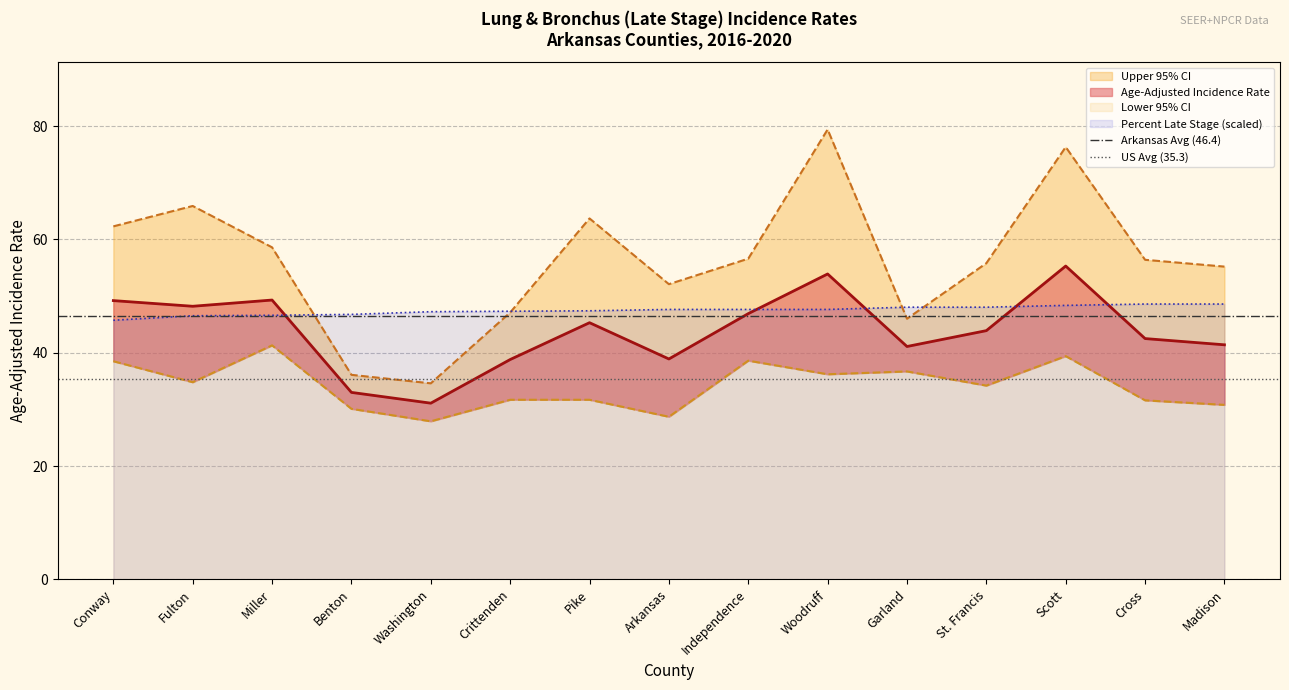

True or false: Percent Late Stage (scaled) has a value of 76.6 at Benton.

False